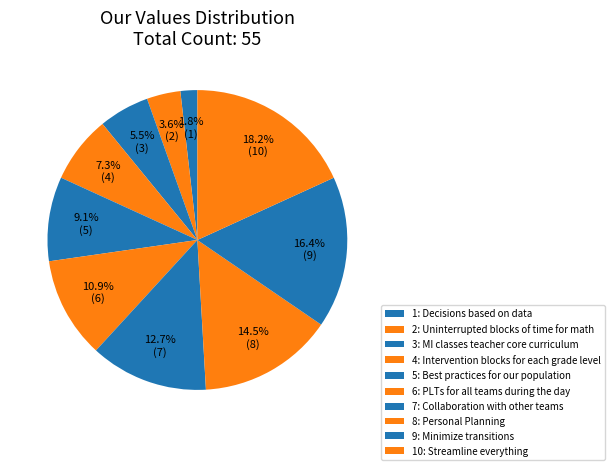

How many slices are in this pie chart?

10